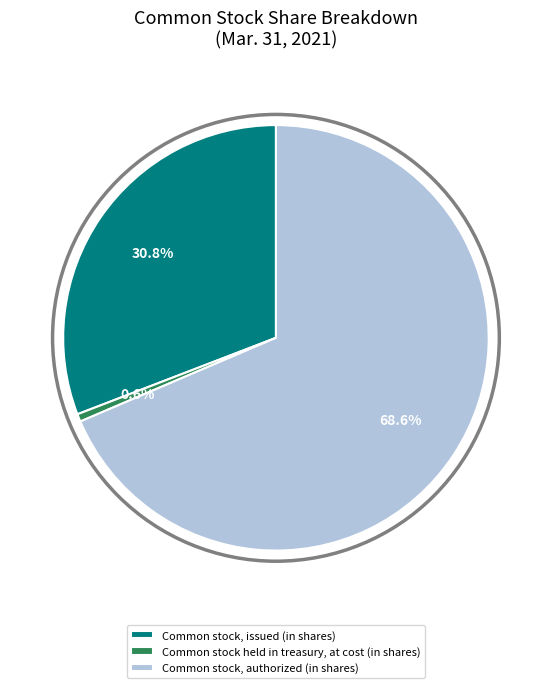

How much of the chart is everything except Common stock, issued (in shares)?

69.2%